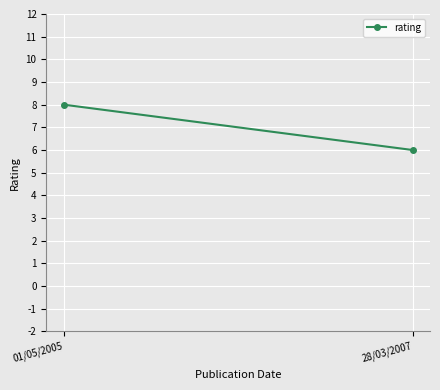

Reading left to right, extract all data points from this chart.

01/05/2005=8	28/03/2007=6